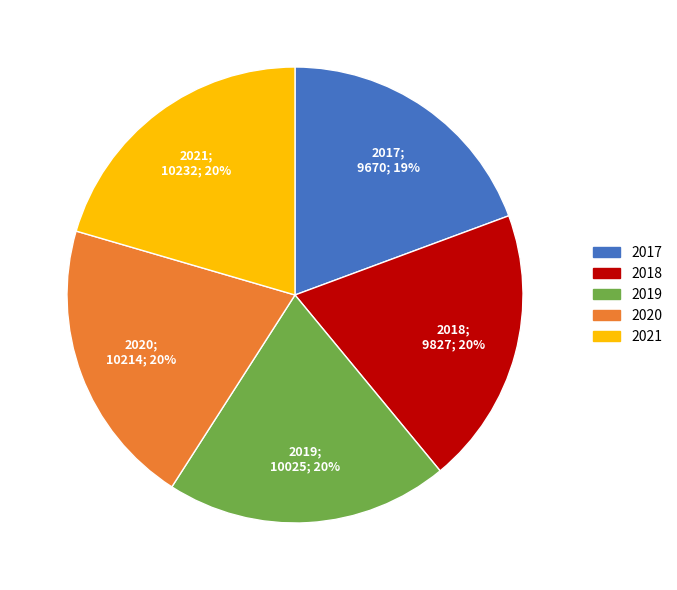

Approximately how many times larger is the value at 2021 compared to 2018?

1.0